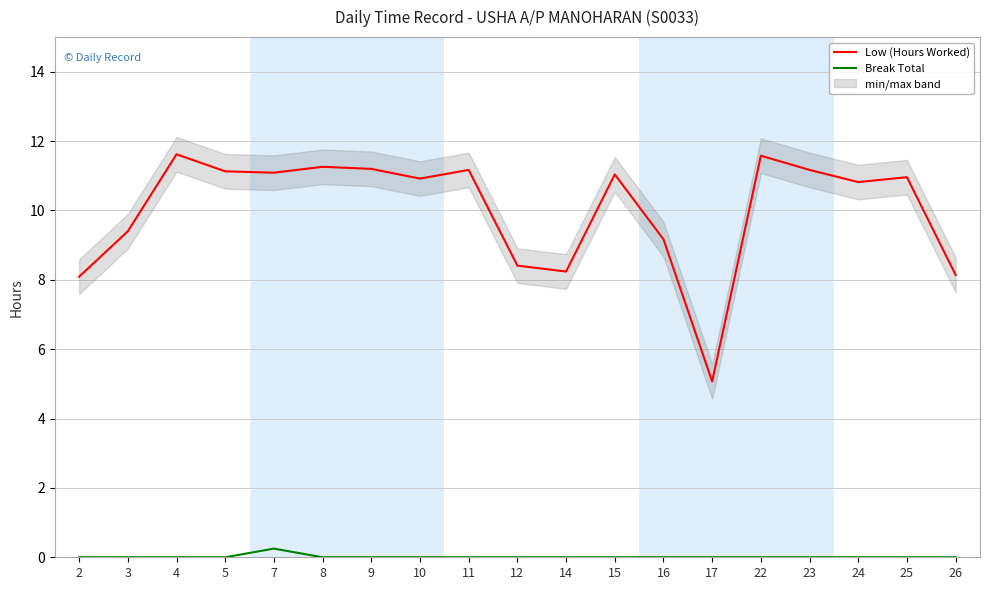

At which category does the chart reach its peak across all series?

4